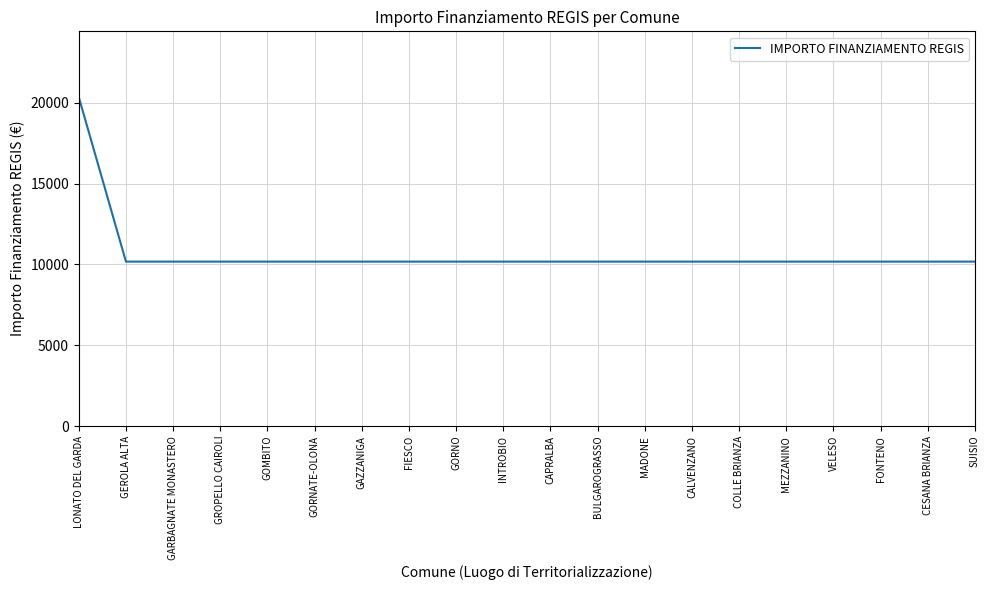

Is it true that the value at LONATO DEL GARDA is 20344?

True